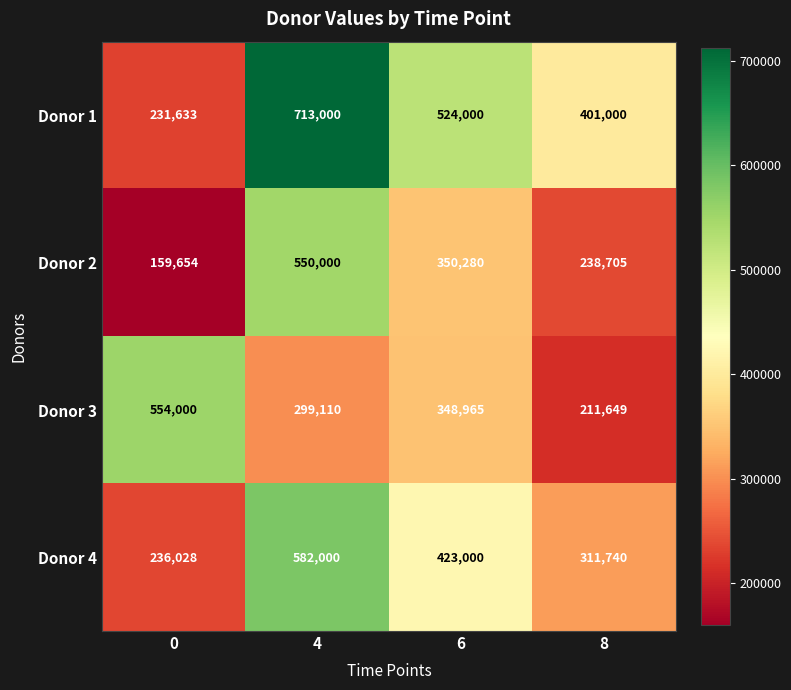

The value of Donor 1 at 6 is 249209. True or false?

False